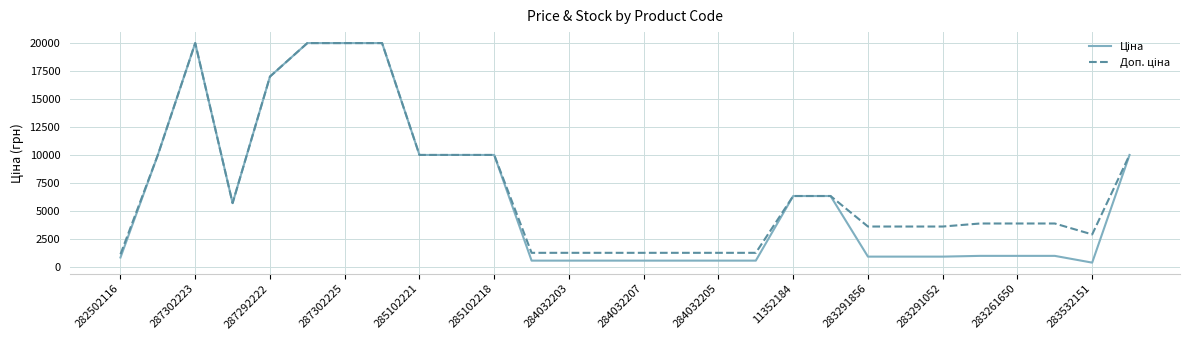

Does the chart display data point markers on the line(s)?

No